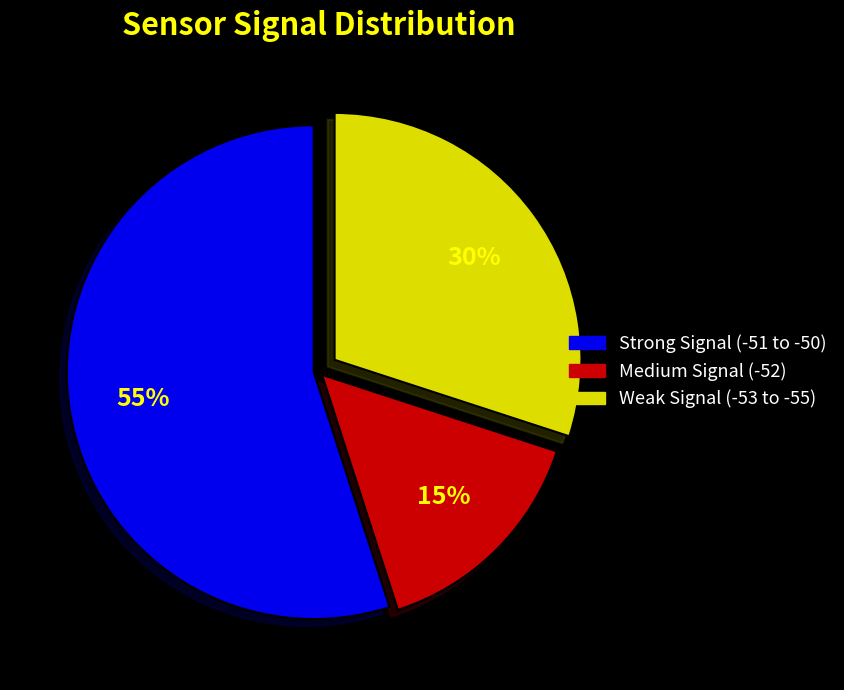

To the nearest percent, what is the average slice percentage?

33%